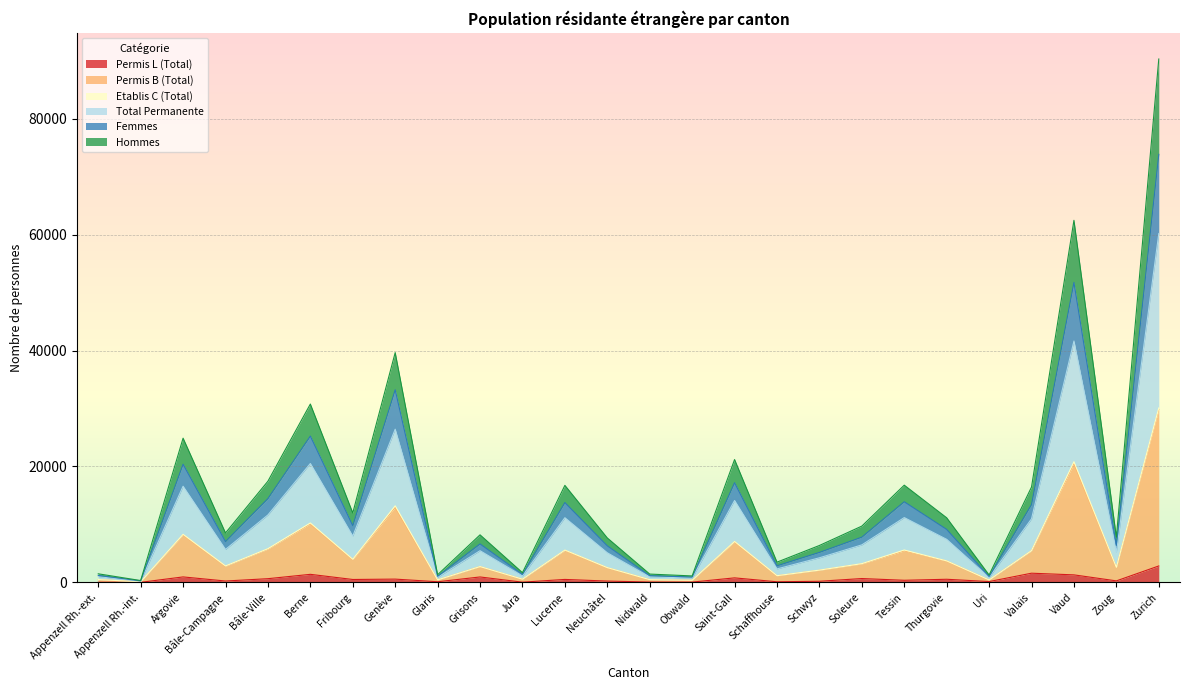

What is the highest value of the Permis L (Total) series?

2840